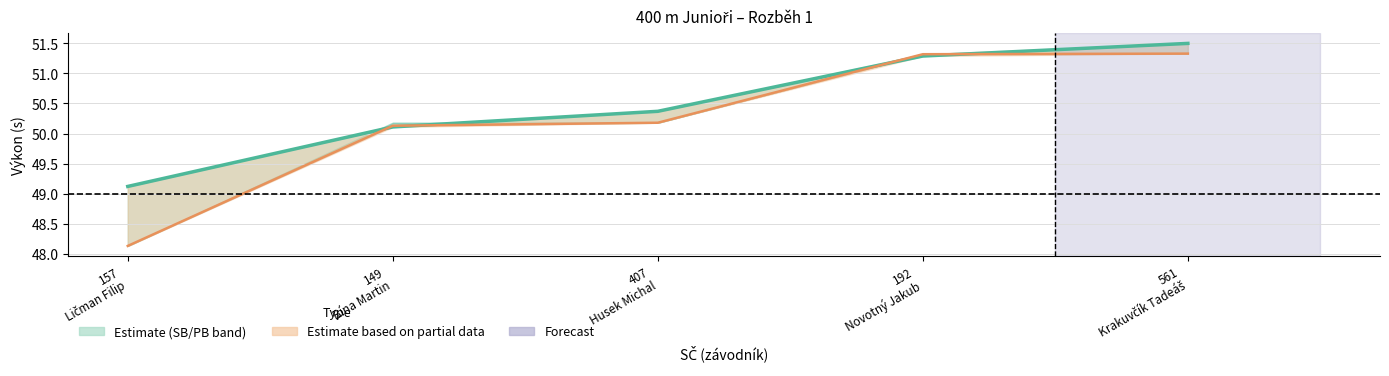

How many categories are shown in the chart?

5